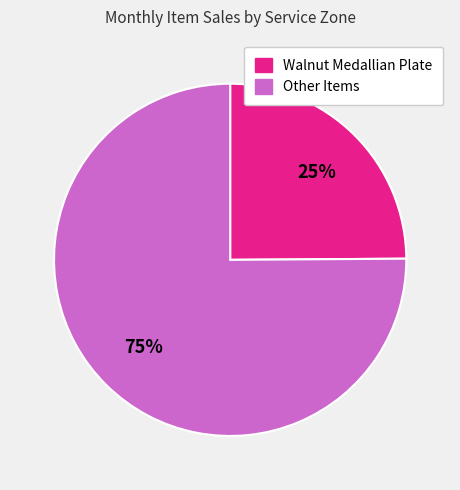

How many segments does this pie chart have?

2